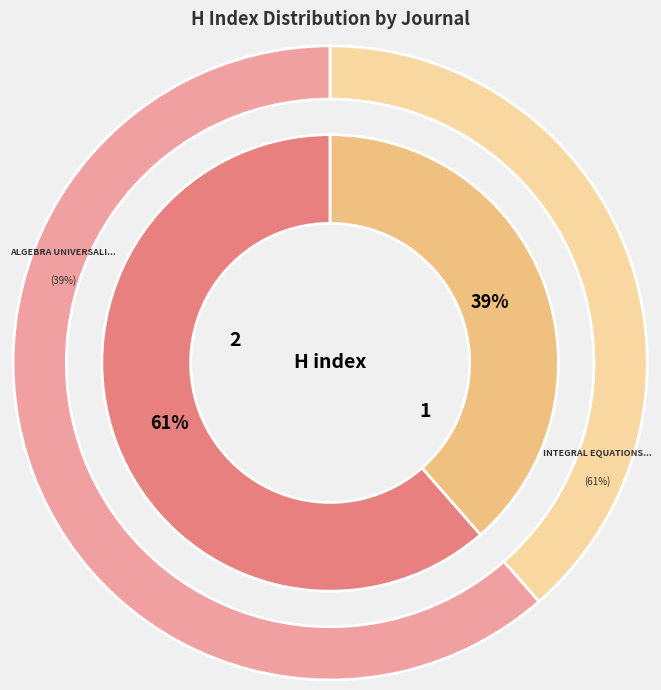

What percentage is NOT represented by Algebra Universalis?

61.4%